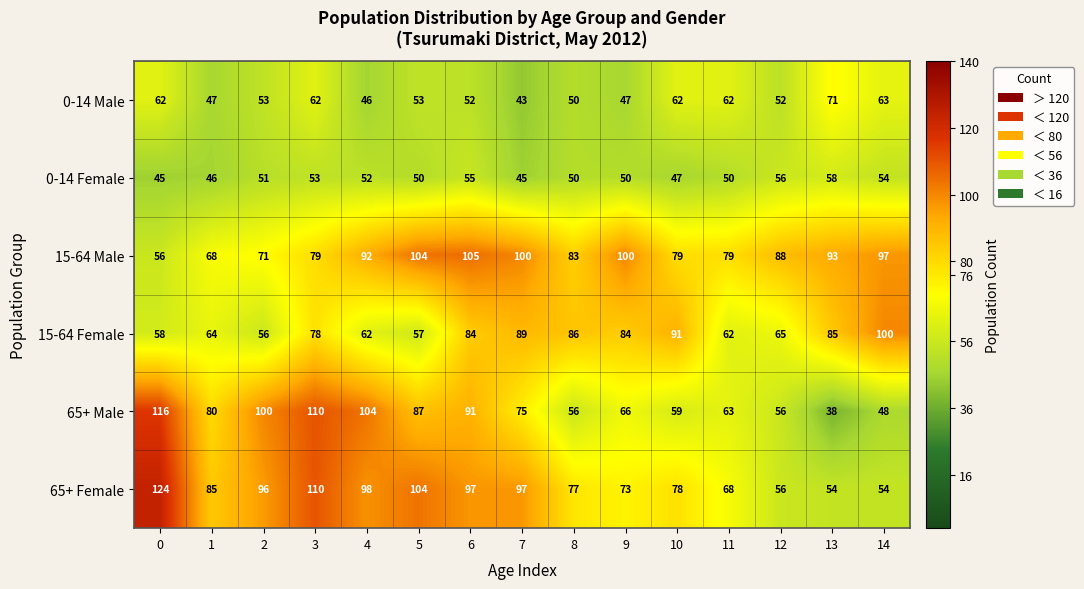

What is the maximum value for 65+ Male?

116